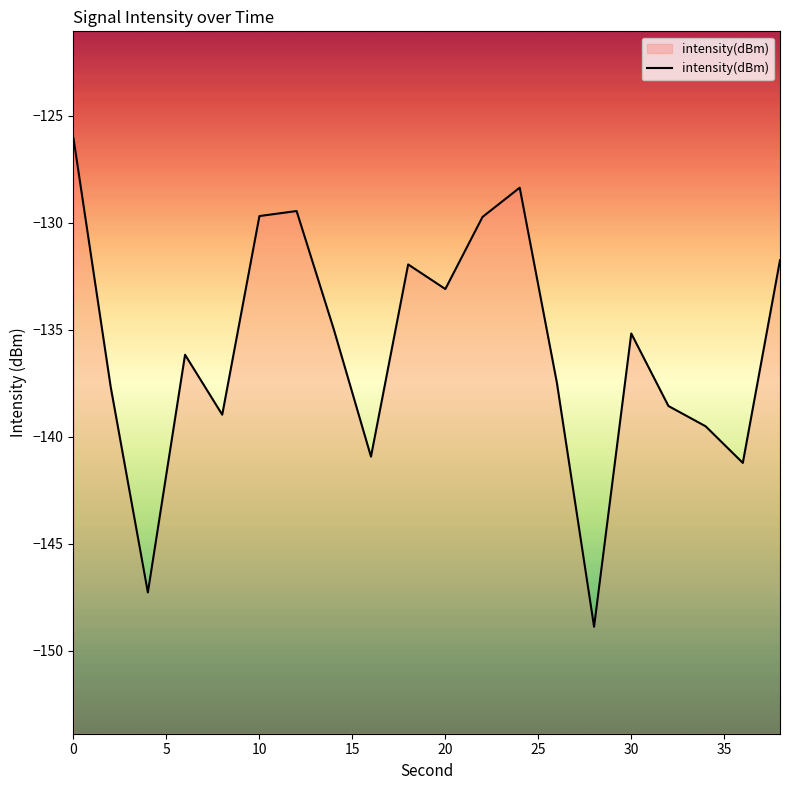

How many series are shown in this chart?

1